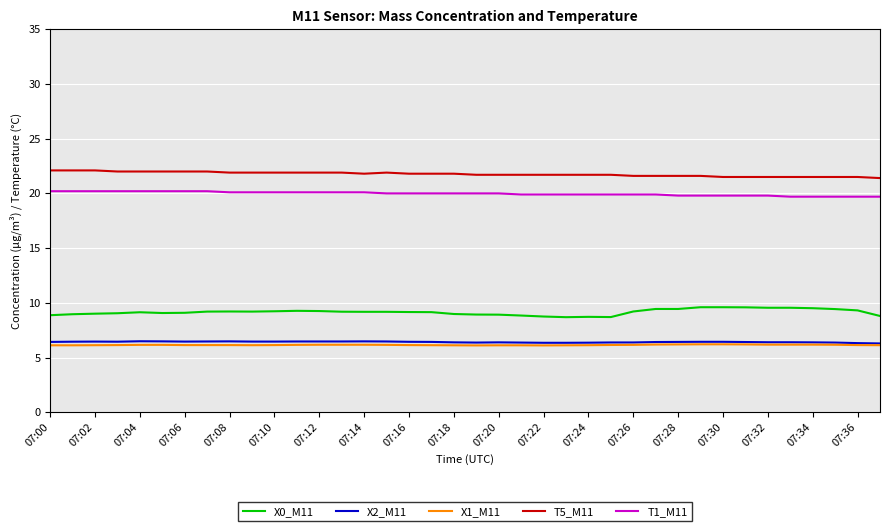

How many lines are shown in the chart?

5